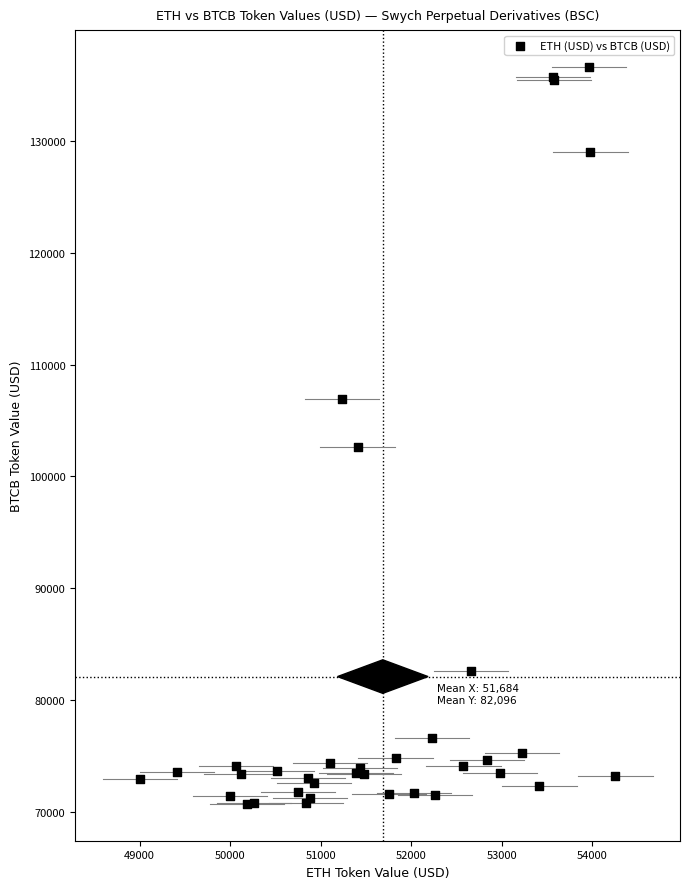

What Y value in the scatter plot is closest to 103668?

102631.7